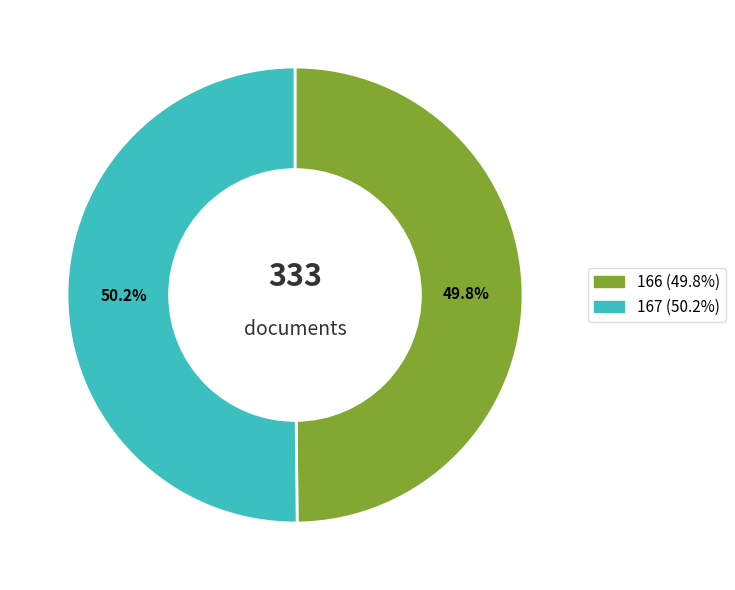

Is there any slice that represents more than half of the pie?

Yes